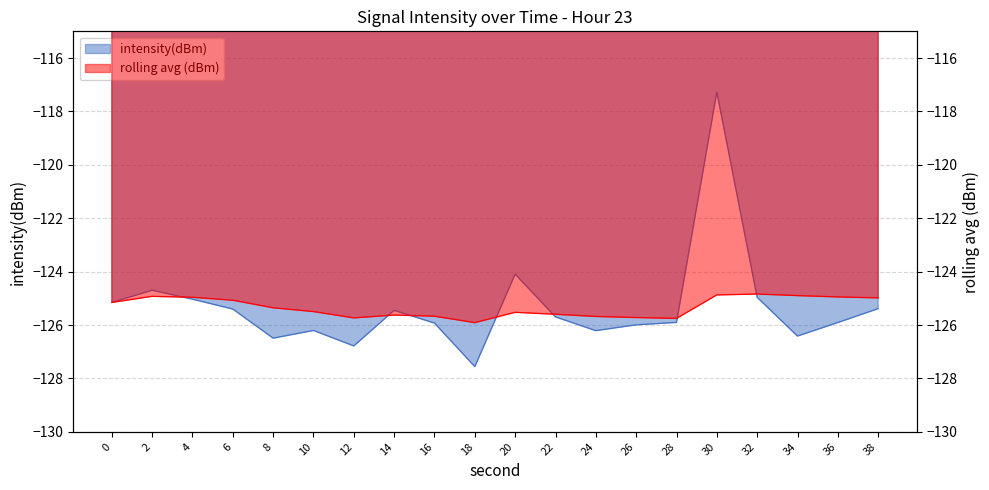

What is the difference between the second highest and second lowest values in the intensity(dBm) series?

2.7